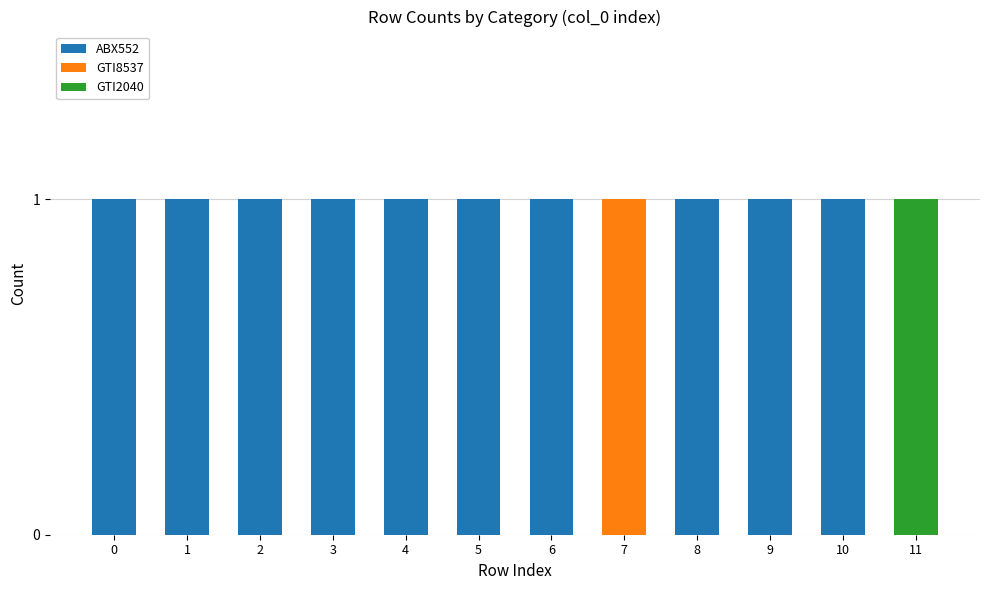

What is the sum of all ABX552 values?

10